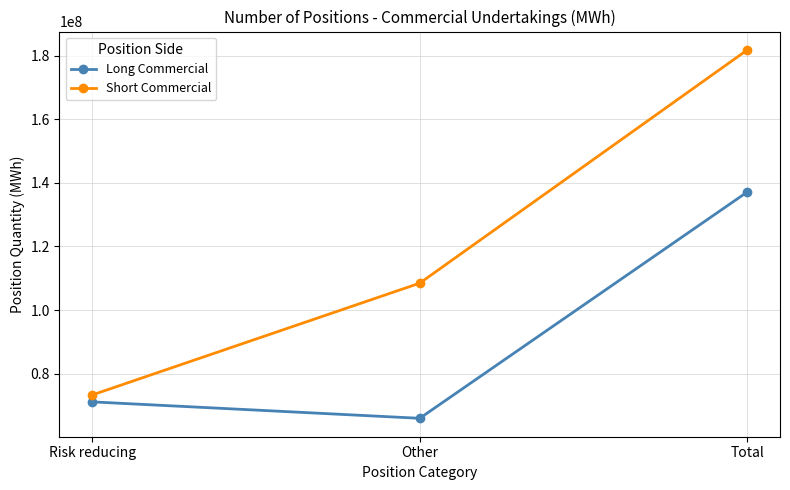

What is the label of the 3rd point from the right?

Risk reducing